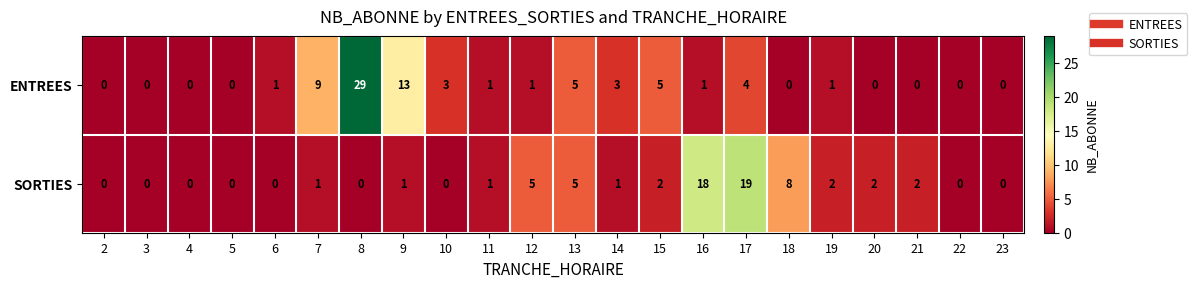

At which category does the chart reach its peak across all series?

8